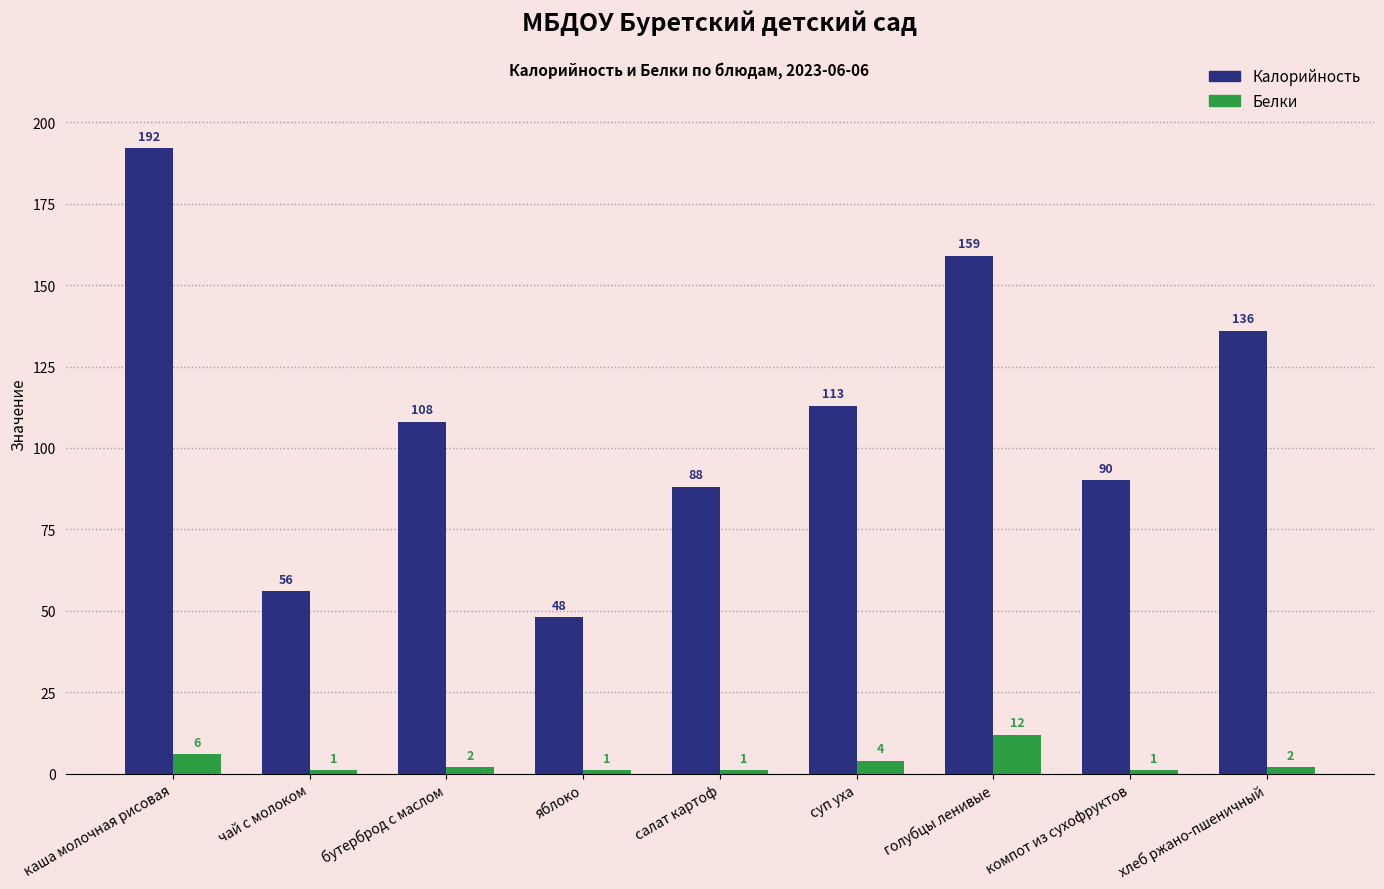

What is the difference between the maximum and minimum values in the Белки series?

11